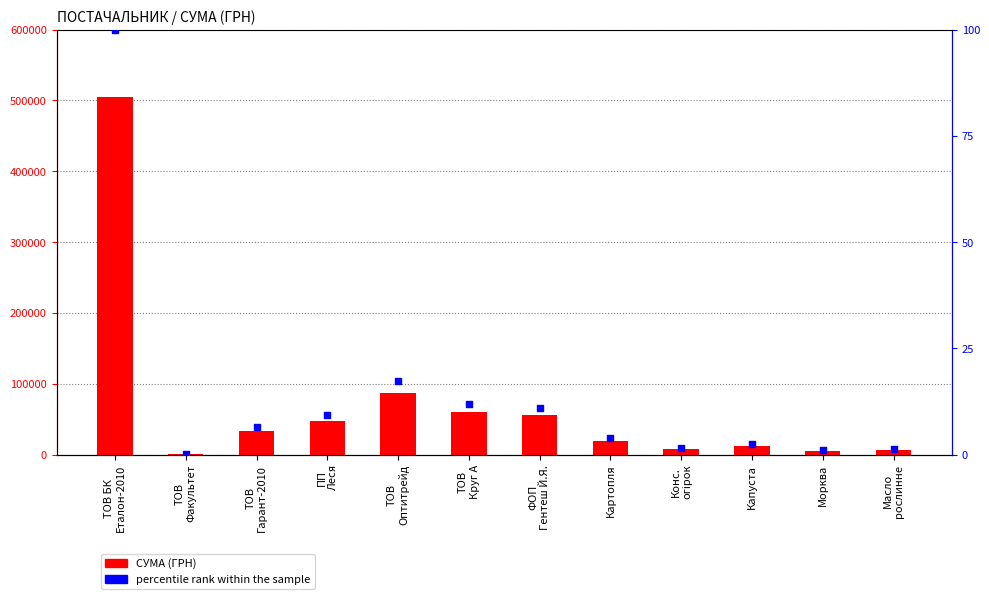

Which series contains the highest Y value?

СУМА (ГРН)